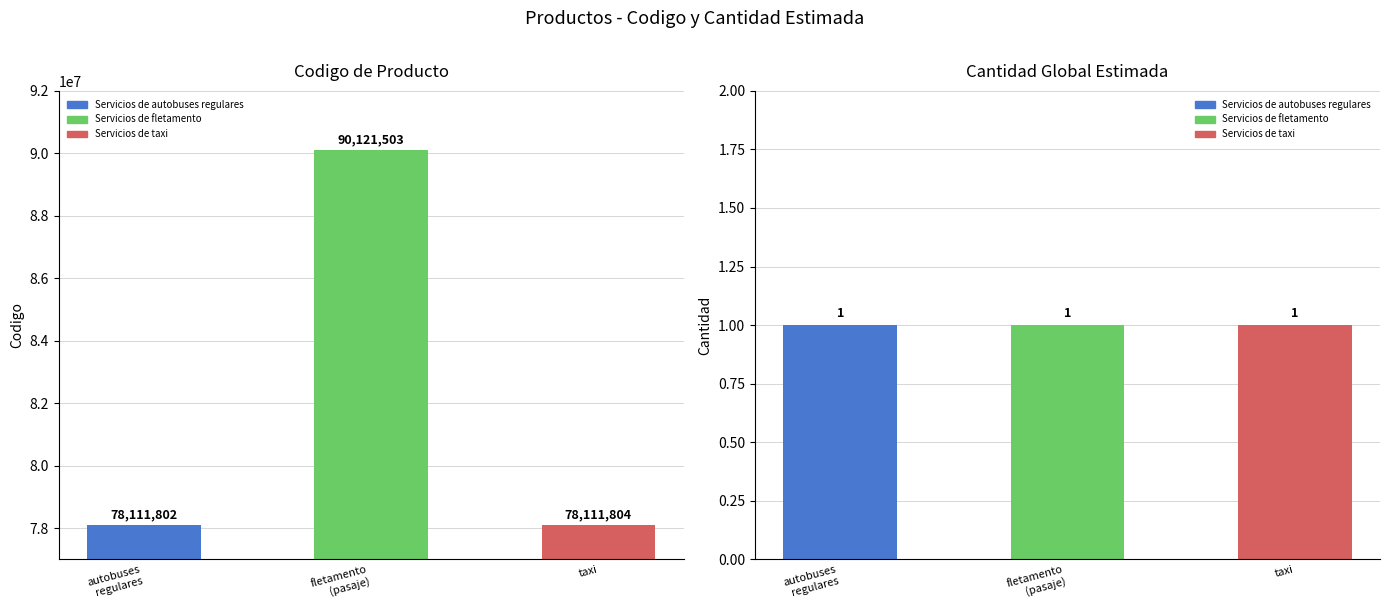

What is the average value of the producto_codigo series?

82115036